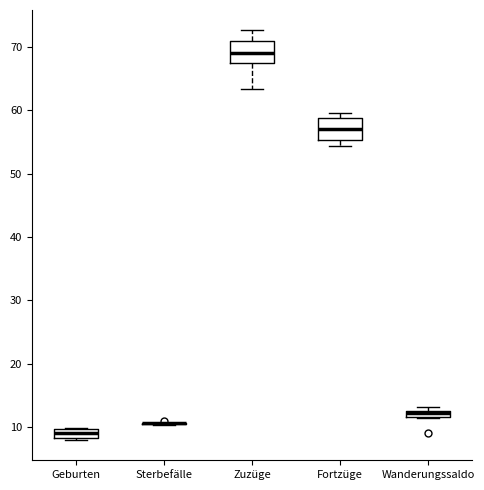

Where does the median line of the box for Zuzüge sit on the y-axis? The values are not printed on the chart, so give them approximately, as read against the axis.

69